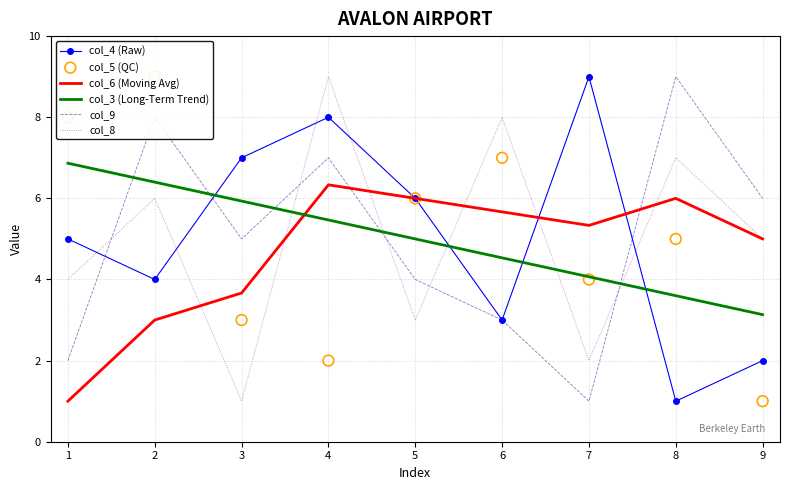

True or false: col_3 (Long-Term Trend) and col_8 intersect in this chart.

True